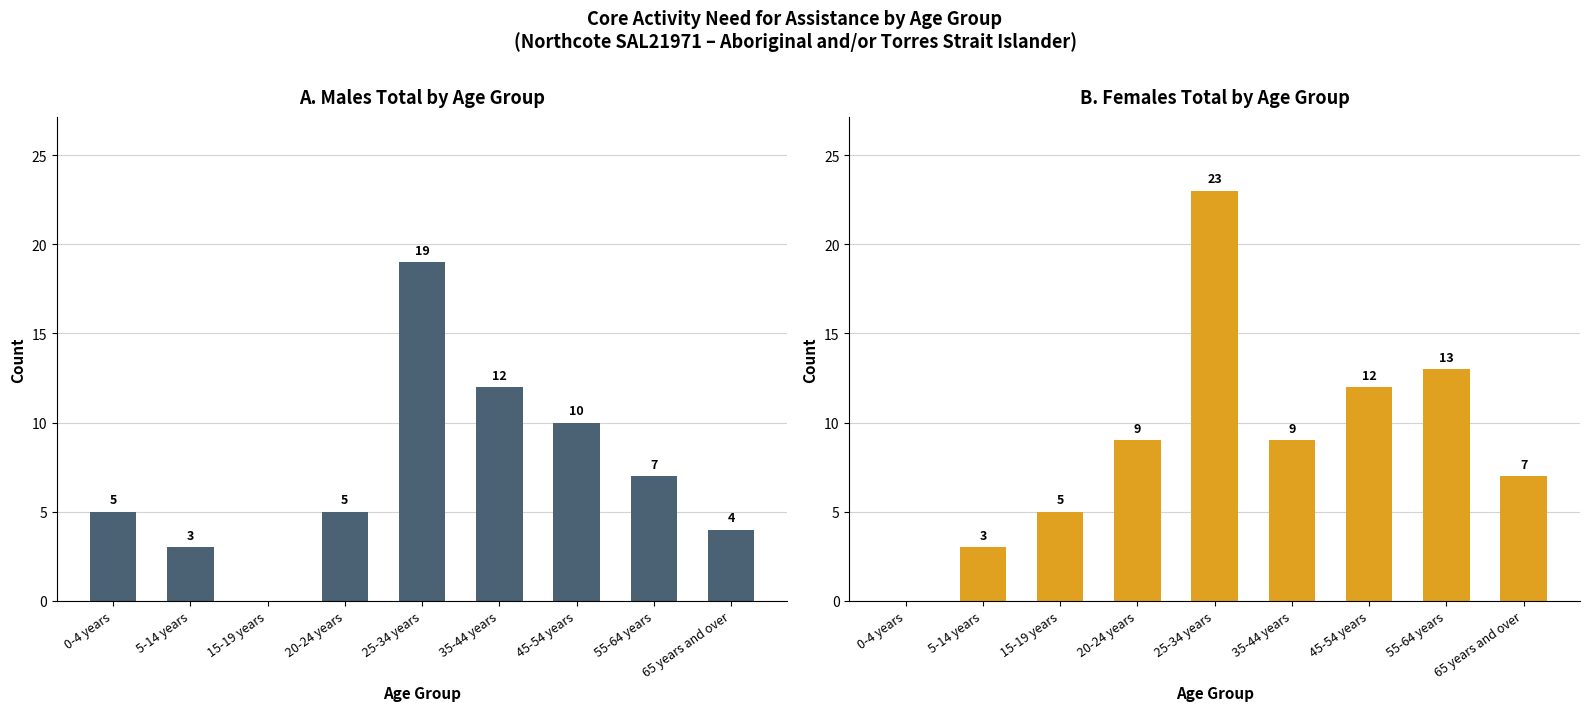

Is the value of Females Total at 20-24 years greater than the value of Males Total at 20-24 years?

Yes